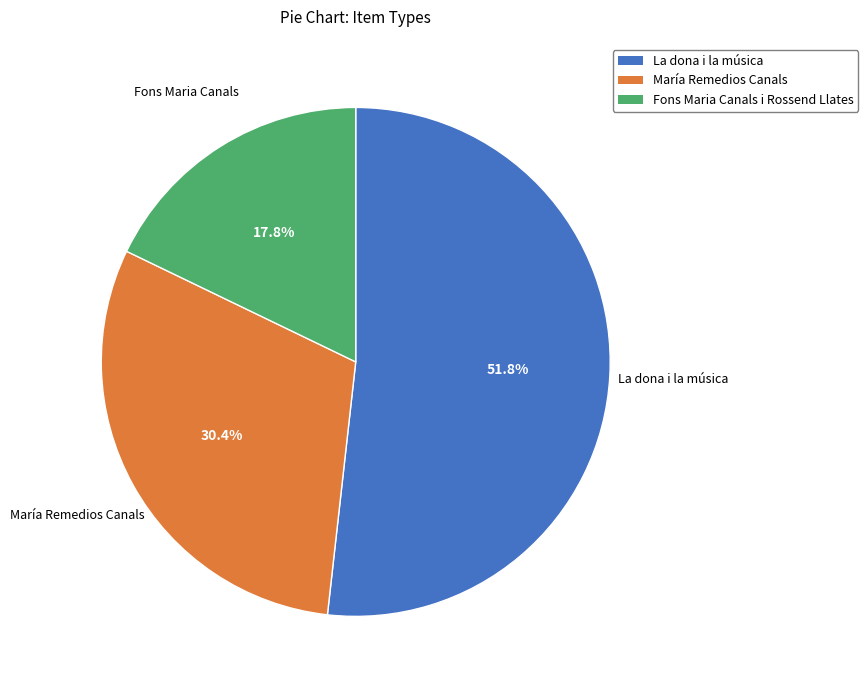

Is there a majority slice in this chart?

Yes